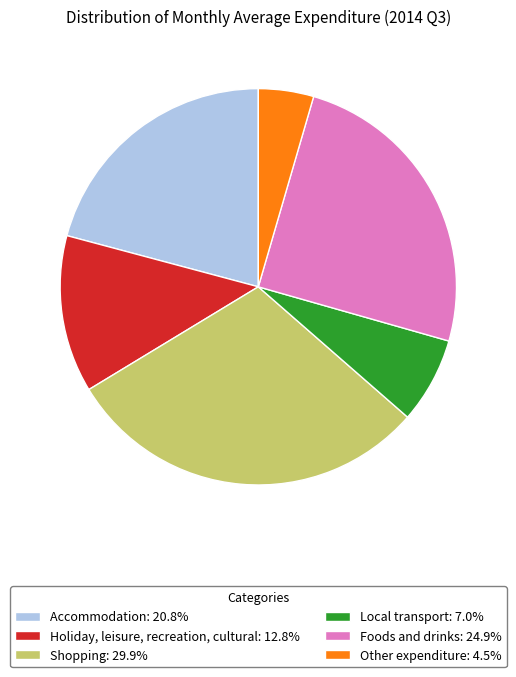

Which has a higher value, Local transport or Other expenditure?

Local transport